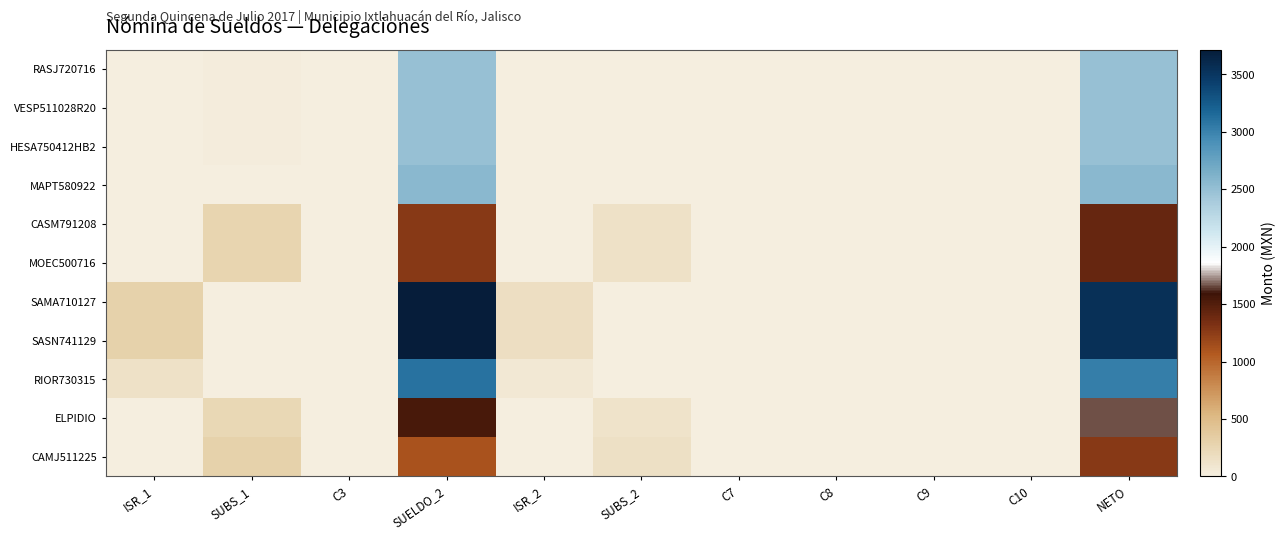

Which series has the widest spread of values?

SAMA710127